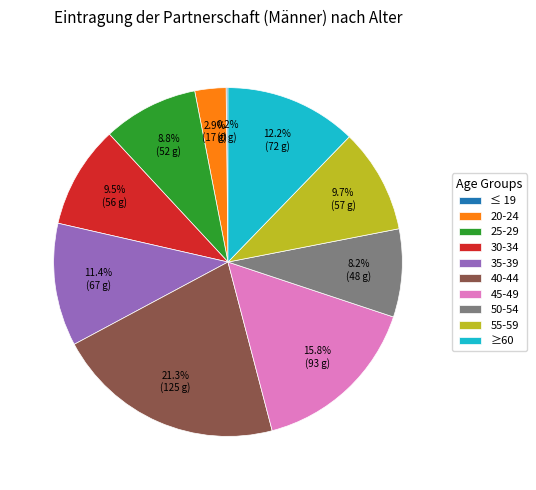

True or false: 50-54 accounts for 20% of the total.

False